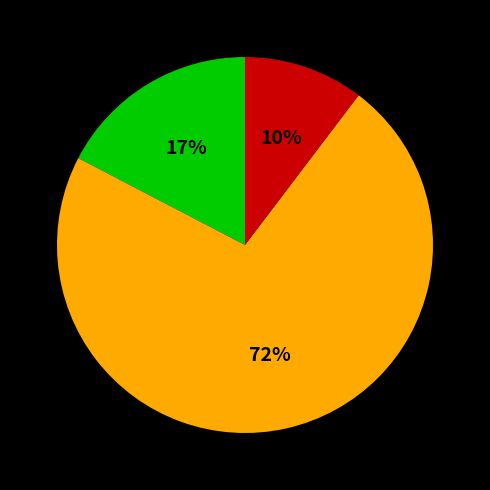

Does any single category account for the majority?

Yes